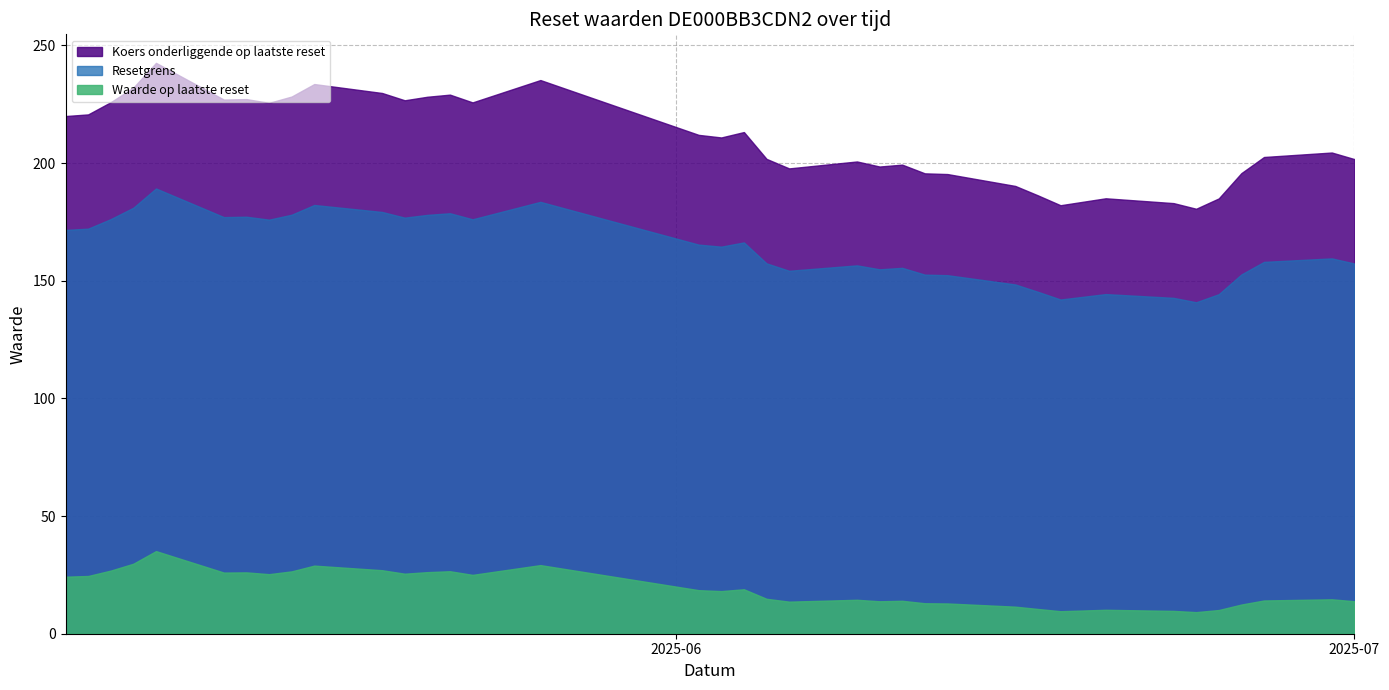

Rank the series by their average value, from lowest to highest.

Waarde op laatste reset, Resetgrens, Koers onderliggende op laatste reset